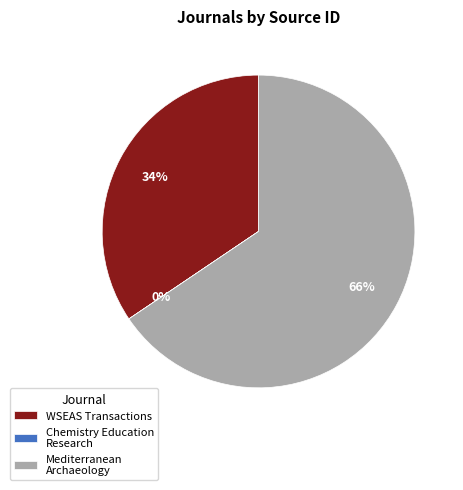

To the nearest percent, what is the average slice percentage?

33%